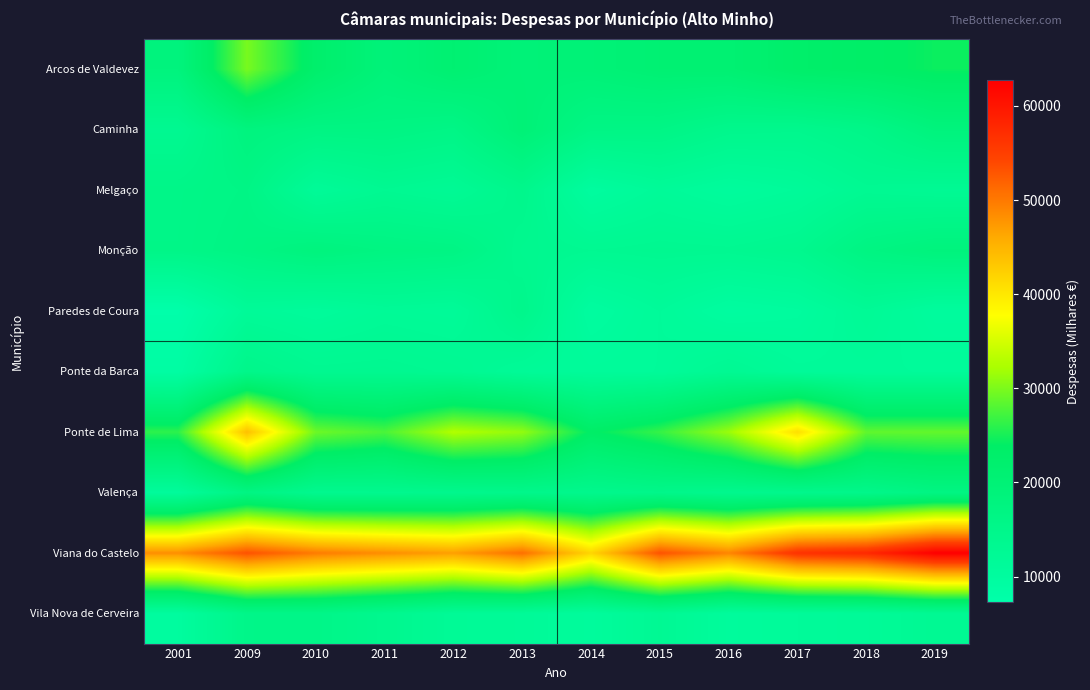

Reading right to left, what are all the values shown in this chart?

Arcos de Valdevez: 2019=24461.2	2018=23535.5	2017=22919.0	2016=20875.8	2015=20754.7	2014=19725.3	2013=19499.4	2012=21094.3	2011=19116.2	2010=22565.9	2009=29802.4	2001=18176.4
Caminha: 2019=18309.0	2018=15554.3	2017=14367.6	2016=14582.8	2015=16205.8	2014=16334.3	2013=19814.4	2012=16052.5	2011=16838.3	2010=16779.2	2009=17896.3	2001=13364.4
Melgaço: 2019=12682.1	2018=13076.7	2017=11395.2	2016=10548.4	2015=11601.9	2014=9995.0	2013=14744.9	2012=12461.4	2011=13240.5	2010=11695.8	2009=16282.0	2001=15602.9
Monção: 2019=18329.7	2018=16993.0	2017=14101.7	2016=13464.2	2015=13615.5	2014=13309.0	2013=13852.8	2012=16629.7	2011=17100.8	2010=18113.3	2009=16719.3	2001=15671.3
Paredes de Coura: 2019=10404.0	2018=12219.0	2017=10222.8	2016=9697.2	2015=11361.2	2014=9820.6	2013=14758.3	2012=11567.3	2011=11952.3	2010=10955.7	2009=11685.4	2001=7333.6
Ponte da Barca: 2019=11303.4	2018=11401.3	2017=11502.6	2016=12992.4	2015=11355.9	2014=11135.9	2013=11790.9	2012=13150.4	2011=13644.0	2010=13544.6	2009=15164.8	2001=9000.5
Ponte de Lima: 2019=28785.4	2018=28646.9	2017=40831.2	2016=31482.9	2015=26555.8	2014=23700.6	2013=31095.6	2012=32718.4	2011=27583.4	2010=29258.2	2009=43862.5	2001=26141.8
Valença: 2019=16888.2	2018=15052.5	2017=14527.2	2016=14183.8	2015=15109.6	2014=14456.2	2013=14894.9	2012=14380.5	2011=14065.0	2010=13941.7	2009=16847.0	2001=10928.9
Viana do Castelo: 2019=62699.9	2018=57645.9	2017=56478.8	2016=48997.7	2015=53146.1	2014=41759.0	2013=50807.3	2012=46873.3	2011=48282.4	2010=49805.9	2009=53180.1	2001=48186.6
Vila Nova de Cerveira: 2019=12900.2	2018=11715.2	2017=11335.4	2016=10711.9	2015=12811.9	2014=10683.9	2013=11737.2	2012=12043.7	2011=14086.5	2010=15589.5	2009=15426.3	2001=10029.9